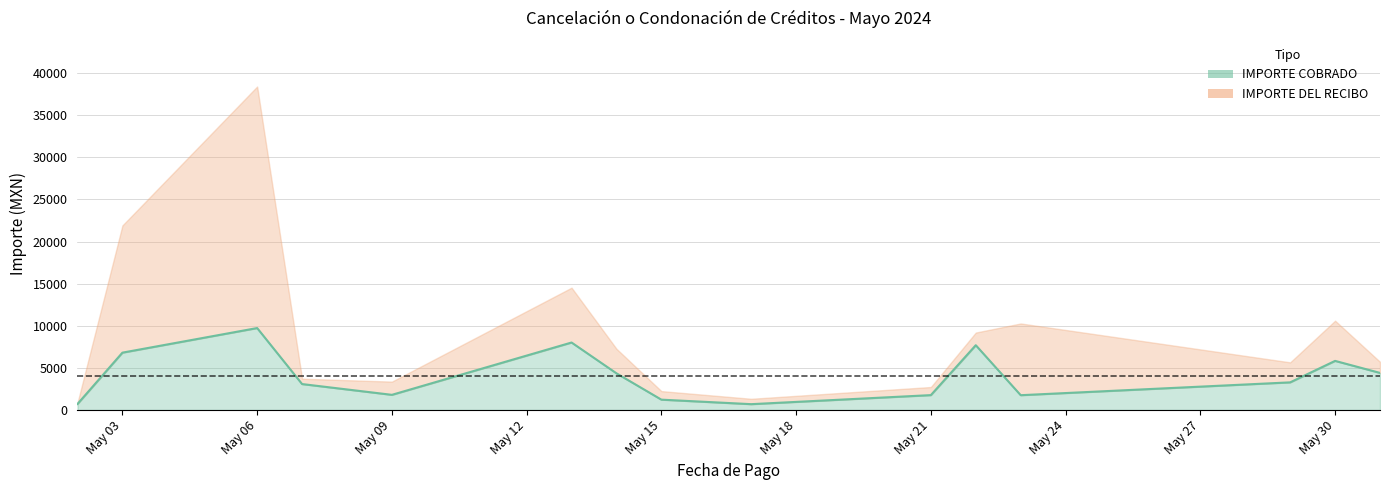

Does the chart display data point markers on the line(s)?

No